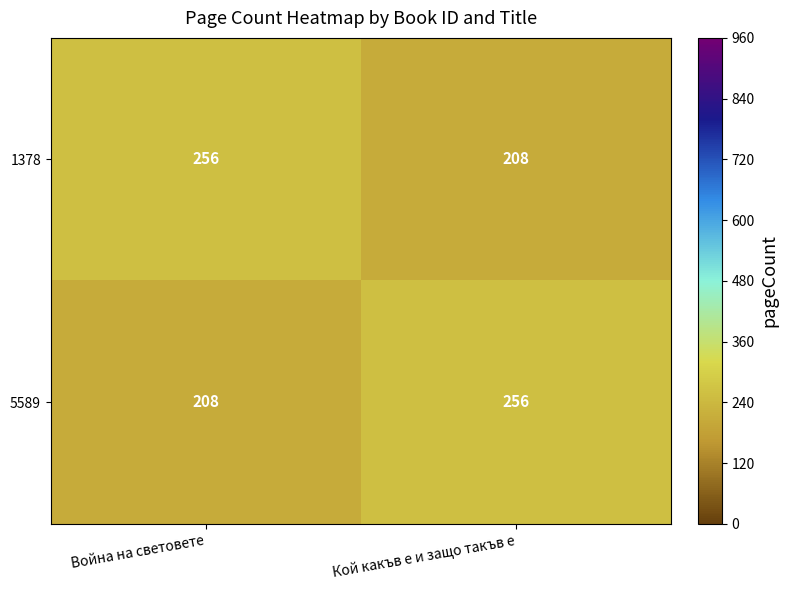

Count the number of categories in the chart.

2